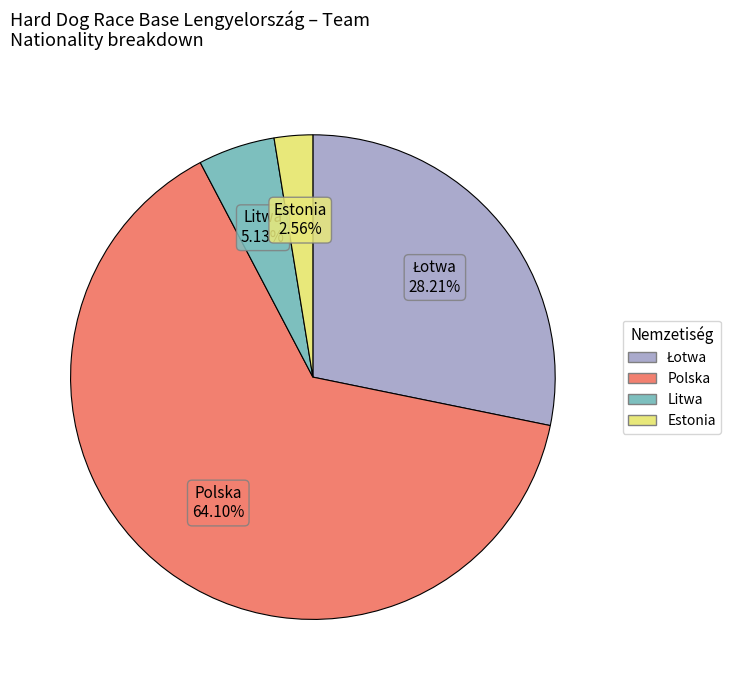

Count the number of slices in the pie.

4